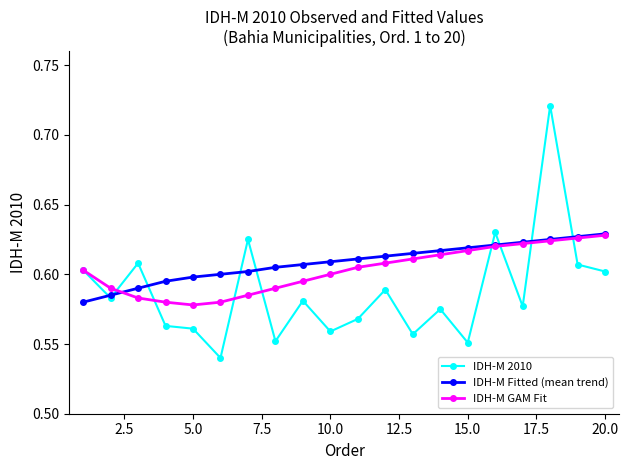

Which series has the largest range (max minus min)?

IDH-M 2010